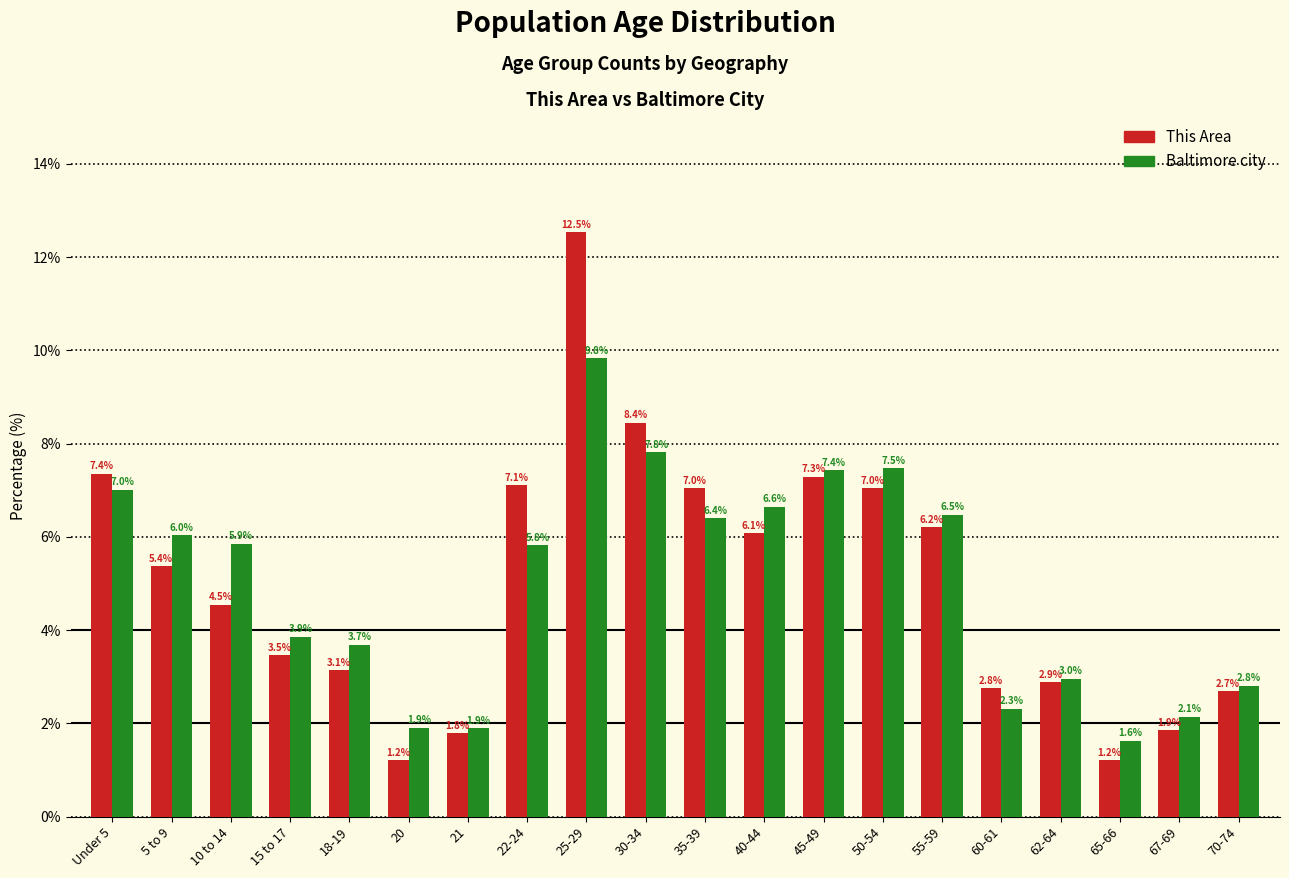

Reading left to right, what are all the values shown in this chart?

This Area: Under 5=7.4	5 to 9=5.4	10 to 14=4.5	15 to 17=3.5	18-19=3.1	20=1.2	21=1.8	22-24=7.1	25-29=12.5	30-34=8.4	35-39=7.0	40-44=6.1	45-49=7.3	50-54=7.0	55-59=6.2	60-61=2.8	62-64=2.9	65-66=1.2	67-69=1.9	70-74=2.7
Baltimore city: Under 5=7.0	5 to 9=6.0	10 to 14=5.9	15 to 17=3.9	18-19=3.7	20=1.9	21=1.9	22-24=5.8	25-29=9.8	30-34=7.8	35-39=6.4	40-44=6.6	45-49=7.4	50-54=7.5	55-59=6.5	60-61=2.3	62-64=3.0	65-66=1.6	67-69=2.1	70-74=2.8